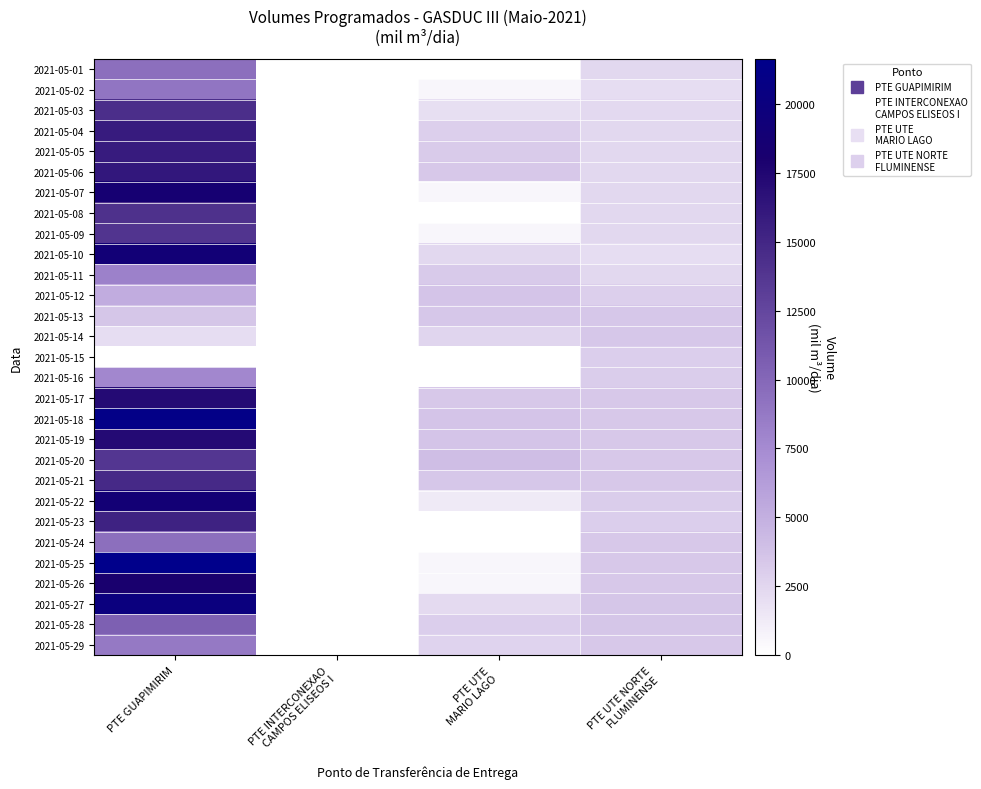

Reading left to right, extract all data points from this chart.

2021-05-01: PTE GUAPIMIRIM=9407.0	PTE INTERCONEXAO
CAMPOS ELISEOS I=0.0	PTE UTE
MARIO LAGO=0.0	PTE UTE NORTE
FLUMINENSE=2390.0
2021-05-02: PTE GUAPIMIRIM=9008.0	PTE INTERCONEXAO
CAMPOS ELISEOS I=0.0	PTE UTE
MARIO LAGO=525.0	PTE UTE NORTE
FLUMINENSE=2100.0
2021-05-03: PTE GUAPIMIRIM=14402.1	PTE INTERCONEXAO
CAMPOS ELISEOS I=0.0	PTE UTE
MARIO LAGO=2012.5	PTE UTE NORTE
FLUMINENSE=2300.0
2021-05-04: PTE GUAPIMIRIM=15879.4	PTE INTERCONEXAO
CAMPOS ELISEOS I=0.0	PTE UTE
MARIO LAGO=2950.0	PTE UTE NORTE
FLUMINENSE=2400.0
2021-05-05: PTE GUAPIMIRIM=15876.1	PTE INTERCONEXAO
CAMPOS ELISEOS I=0.0	PTE UTE
MARIO LAGO=3200.0	PTE UTE NORTE
FLUMINENSE=2394.0
2021-05-06: PTE GUAPIMIRIM=16225.2	PTE INTERCONEXAO
CAMPOS ELISEOS I=0.0	PTE UTE
MARIO LAGO=3358.3	PTE UTE NORTE
FLUMINENSE=2400.0
2021-05-07: PTE GUAPIMIRIM=18557.0	PTE INTERCONEXAO
CAMPOS ELISEOS I=0.0	PTE UTE
MARIO LAGO=525.0	PTE UTE NORTE
FLUMINENSE=2400.0
2021-05-08: PTE GUAPIMIRIM=14200.8	PTE INTERCONEXAO
CAMPOS ELISEOS I=0.0	PTE UTE
MARIO LAGO=0.0	PTE UTE NORTE
FLUMINENSE=2385.0
2021-05-09: PTE GUAPIMIRIM=13924.4	PTE INTERCONEXAO
CAMPOS ELISEOS I=0.0	PTE UTE
MARIO LAGO=525.0	PTE UTE NORTE
FLUMINENSE=2435.0
2021-05-10: PTE GUAPIMIRIM=19101.2	PTE INTERCONEXAO
CAMPOS ELISEOS I=0.0	PTE UTE
MARIO LAGO=2386.6	PTE UTE NORTE
FLUMINENSE=2040.8
2021-05-11: PTE GUAPIMIRIM=8196.3	PTE INTERCONEXAO
CAMPOS ELISEOS I=0.0	PTE UTE
MARIO LAGO=3295.8	PTE UTE NORTE
FLUMINENSE=2400.0
2021-05-12: PTE GUAPIMIRIM=5187.8	PTE INTERCONEXAO
CAMPOS ELISEOS I=0.0	PTE UTE
MARIO LAGO=3560.4	PTE UTE NORTE
FLUMINENSE=2958.3
2021-05-13: PTE GUAPIMIRIM=3549.4	PTE INTERCONEXAO
CAMPOS ELISEOS I=0.0	PTE UTE
MARIO LAGO=3395.8	PTE UTE NORTE
FLUMINENSE=3383.3
2021-05-14: PTE GUAPIMIRIM=2037.1	PTE INTERCONEXAO
CAMPOS ELISEOS I=0.0	PTE UTE
MARIO LAGO=2562.5	PTE UTE NORTE
FLUMINENSE=3449.0
2021-05-15: PTE GUAPIMIRIM=0.0	PTE INTERCONEXAO
CAMPOS ELISEOS I=0.0	PTE UTE
MARIO LAGO=0.0	PTE UTE NORTE
FLUMINENSE=3030.0
2021-05-16: PTE GUAPIMIRIM=7715.6	PTE INTERCONEXAO
CAMPOS ELISEOS I=0.0	PTE UTE
MARIO LAGO=0.0	PTE UTE NORTE
FLUMINENSE=3115.0
2021-05-17: PTE GUAPIMIRIM=17218.3	PTE INTERCONEXAO
CAMPOS ELISEOS I=0.0	PTE UTE
MARIO LAGO=3308.3	PTE UTE NORTE
FLUMINENSE=3350.0
2021-05-18: PTE GUAPIMIRIM=21151.5	PTE INTERCONEXAO
CAMPOS ELISEOS I=0.0	PTE UTE
MARIO LAGO=3578.1	PTE UTE NORTE
FLUMINENSE=3372.4
2021-05-19: PTE GUAPIMIRIM=17208.2	PTE INTERCONEXAO
CAMPOS ELISEOS I=0.0	PTE UTE
MARIO LAGO=3620.7	PTE UTE NORTE
FLUMINENSE=3366.8
2021-05-20: PTE GUAPIMIRIM=13759.2	PTE INTERCONEXAO
CAMPOS ELISEOS I=0.0	PTE UTE
MARIO LAGO=4012.5	PTE UTE NORTE
FLUMINENSE=3350.0
2021-05-21: PTE GUAPIMIRIM=14790.1	PTE INTERCONEXAO
CAMPOS ELISEOS I=0.0	PTE UTE
MARIO LAGO=3431.0	PTE UTE NORTE
FLUMINENSE=3356.4
2021-05-22: PTE GUAPIMIRIM=18886.2	PTE INTERCONEXAO
CAMPOS ELISEOS I=0.0	PTE UTE
MARIO LAGO=1328.1	PTE UTE NORTE
FLUMINENSE=3095.8
2021-05-23: PTE GUAPIMIRIM=15314.2	PTE INTERCONEXAO
CAMPOS ELISEOS I=0.0	PTE UTE
MARIO LAGO=0.0	PTE UTE NORTE
FLUMINENSE=3005.0
2021-05-24: PTE GUAPIMIRIM=9394.5	PTE INTERCONEXAO
CAMPOS ELISEOS I=0.0	PTE UTE
MARIO LAGO=0.0	PTE UTE NORTE
FLUMINENSE=3300.0
2021-05-25: PTE GUAPIMIRIM=21645.6	PTE INTERCONEXAO
CAMPOS ELISEOS I=0.0	PTE UTE
MARIO LAGO=525.0	PTE UTE NORTE
FLUMINENSE=3300.0
2021-05-26: PTE GUAPIMIRIM=18042.9	PTE INTERCONEXAO
CAMPOS ELISEOS I=0.0	PTE UTE
MARIO LAGO=525.0	PTE UTE NORTE
FLUMINENSE=3300.0
2021-05-27: PTE GUAPIMIRIM=19990.9	PTE INTERCONEXAO
CAMPOS ELISEOS I=0.0	PTE UTE
MARIO LAGO=2250.0	PTE UTE NORTE
FLUMINENSE=3550.0
2021-05-28: PTE GUAPIMIRIM=10514.8	PTE INTERCONEXAO
CAMPOS ELISEOS I=0.0	PTE UTE
MARIO LAGO=2972.8	PTE UTE NORTE
FLUMINENSE=3513.4
2021-05-29: PTE GUAPIMIRIM=8718.1	PTE INTERCONEXAO
CAMPOS ELISEOS I=0.0	PTE UTE
MARIO LAGO=2670.6	PTE UTE NORTE
FLUMINENSE=3300.0